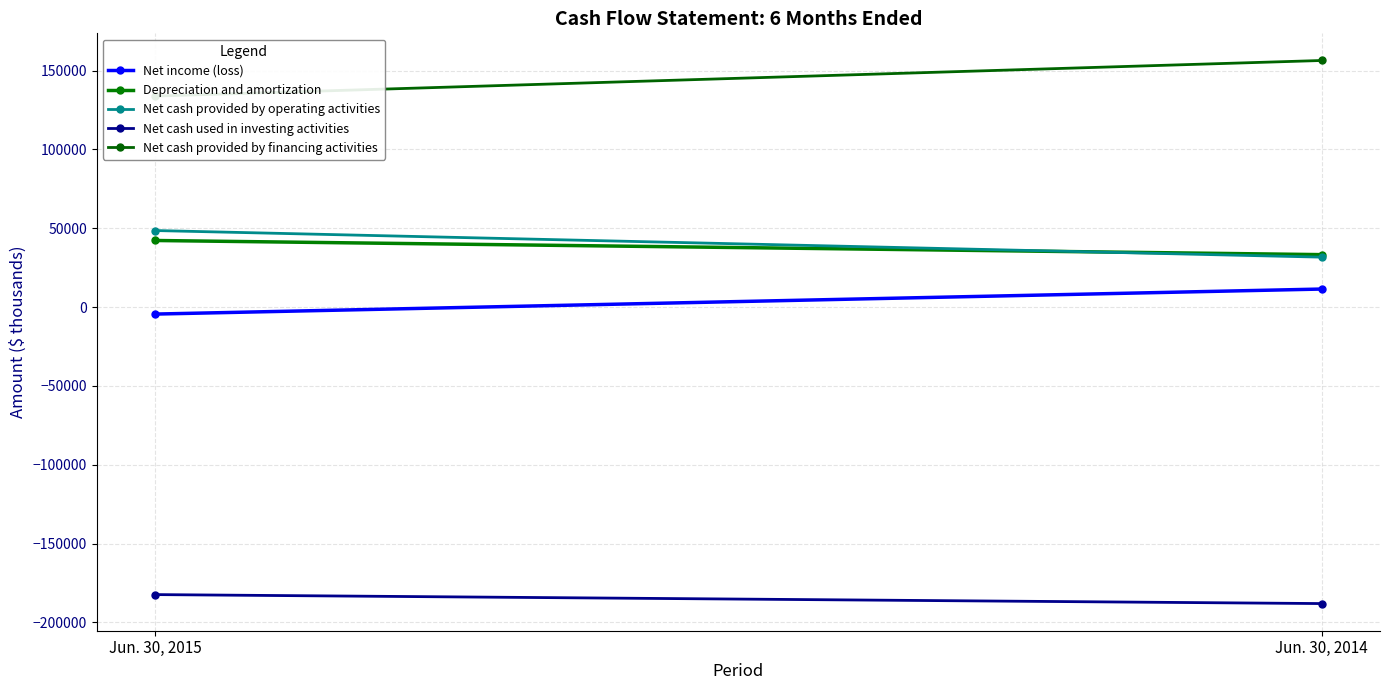

List the series in order of their peak value, lowest first.

Net cash used in investing activities, Net income (loss), Depreciation and amortization, Net cash provided by operating activities, Net cash provided by financing activities